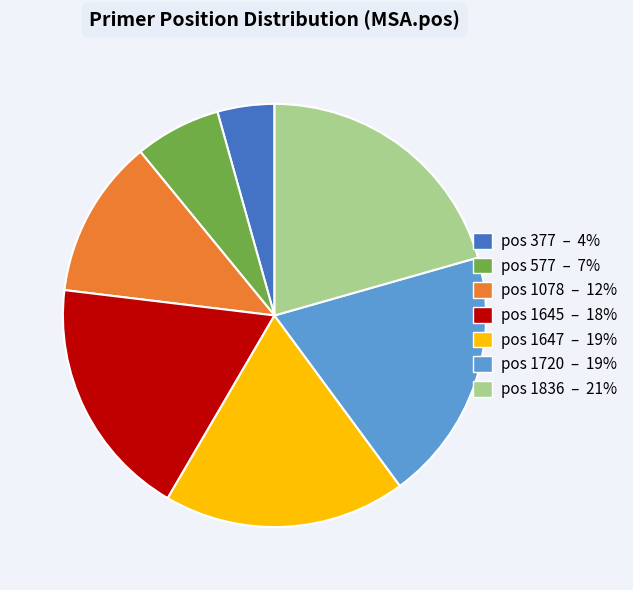

Is the sum of pos 577 – 7% and pos 1078 – 12% greater than half?

No